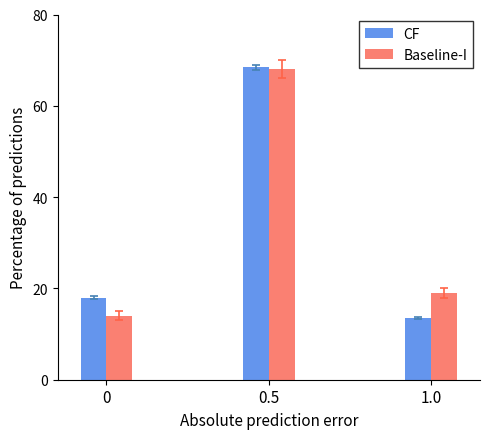

Is the value of Baseline-I at 0.5 greater than the value of CF at 1.0?

Yes